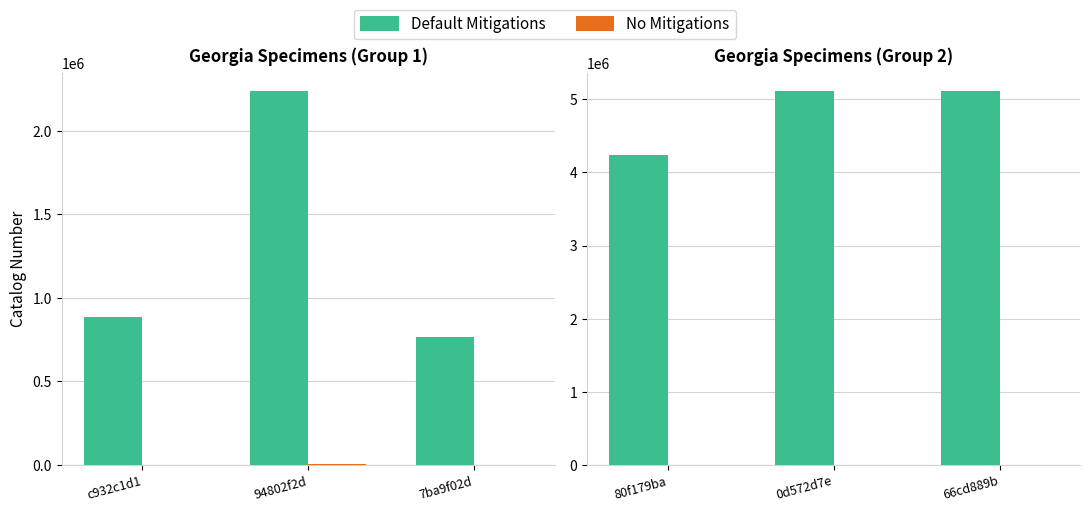

What position from the left is 80f179ba?

1